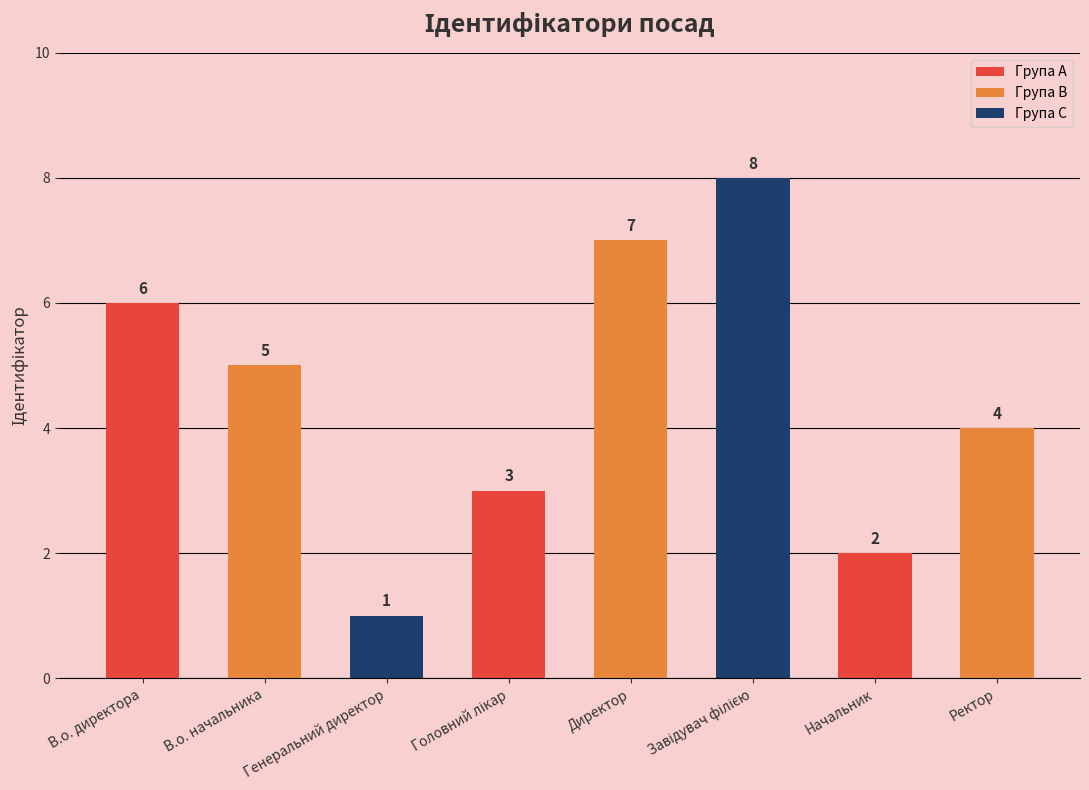

What is the minimum value shown in the chart?

1